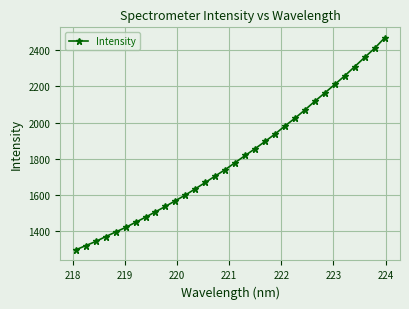

What is the greatest value displayed?

2466.7